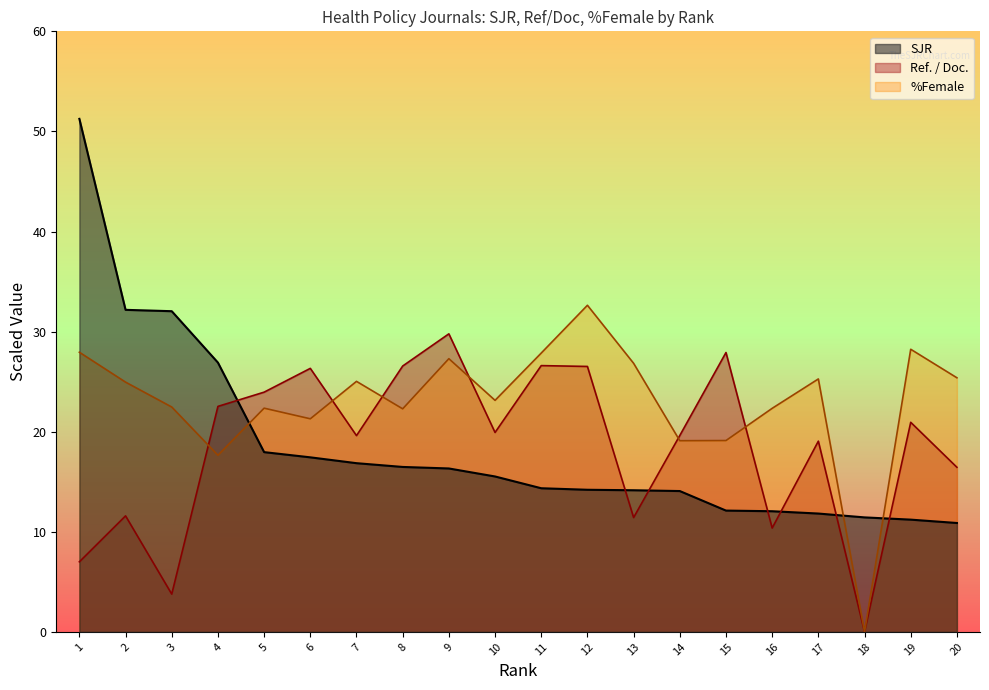

Reading right to left, extract all data points from this chart.

SJR: 20=10.9	19=11.2	18=11.4	17=11.8	16=12.1	15=12.1	14=14.1	13=14.2	12=14.2	11=14.4	10=15.5	9=16.3	8=16.5	7=16.9	6=17.4	5=18.0	4=26.9	3=32.0	2=32.2	1=51.3
Ref. / Doc.: 20=16.4	19=20.9	18=0.0	17=19.1	16=10.4	15=27.9	14=19.6	13=11.4	12=26.5	11=26.6	10=19.9	9=29.8	8=26.6	7=19.6	6=26.3	5=24.0	4=22.5	3=3.8	2=11.6	1=7.0
%Female: 20=25.4	19=28.2	18=0.0	17=25.3	16=22.3	15=19.1	14=19.1	13=26.8	12=32.6	11=27.9	10=23.1	9=27.3	8=22.3	7=25.0	6=21.3	5=22.4	4=17.6	3=22.5	2=25.0	1=27.9